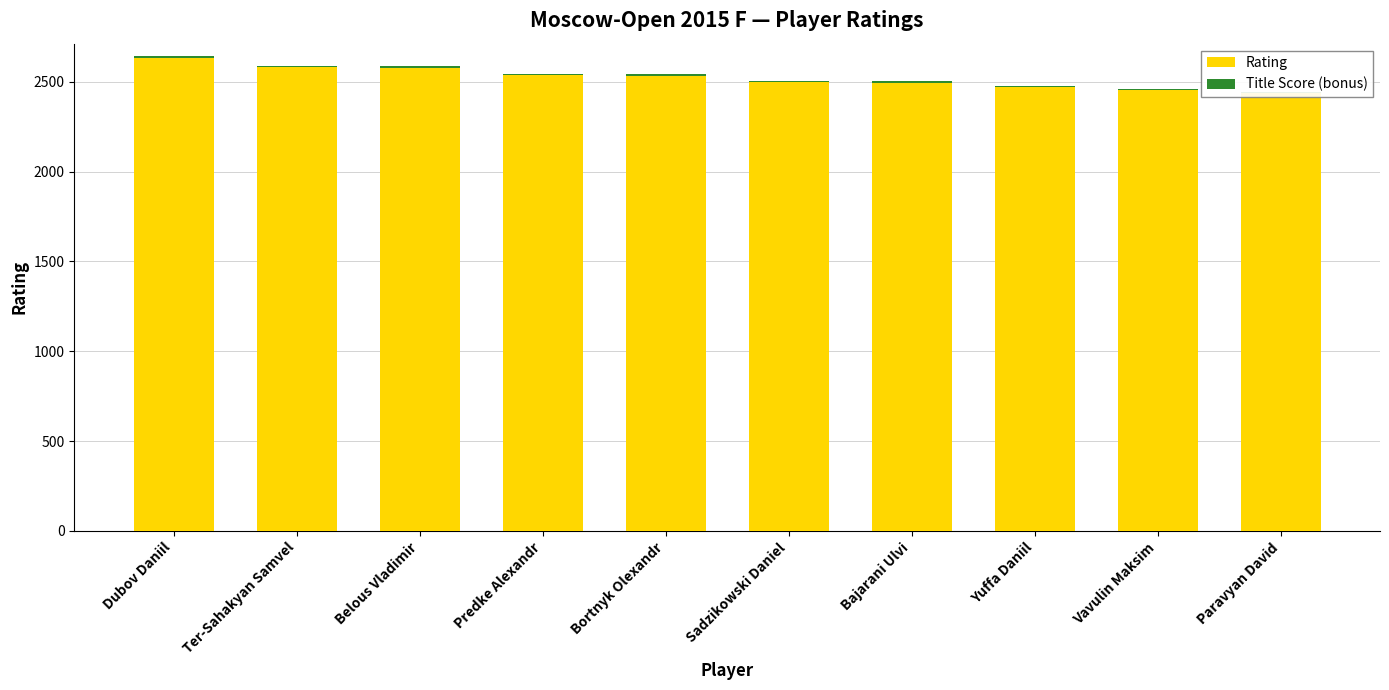

True or false: Rating has a value of 1444 at Sadzikowski Daniel.

False